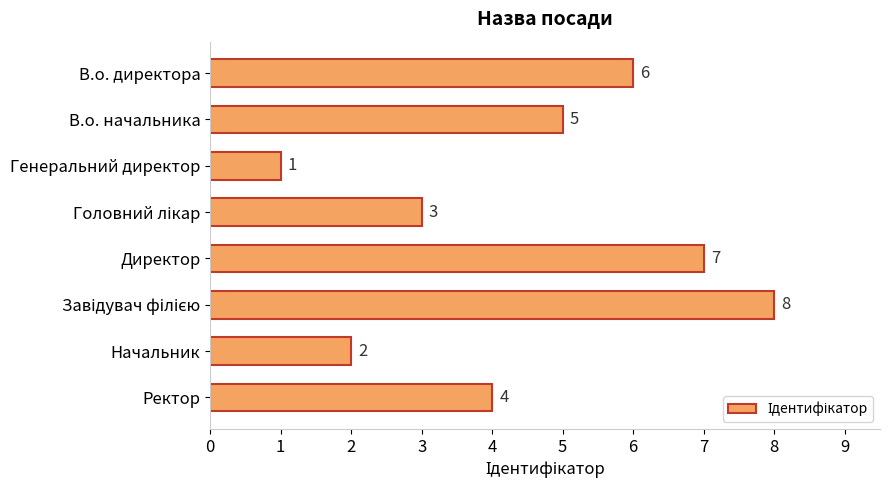

What is the difference between the second highest and minimum values?

6